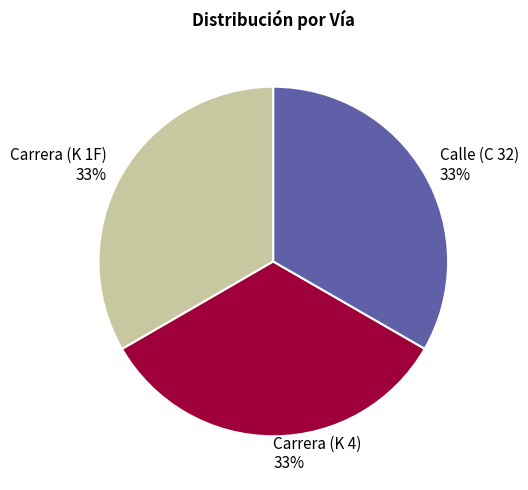

Does any single category account for the majority?

No